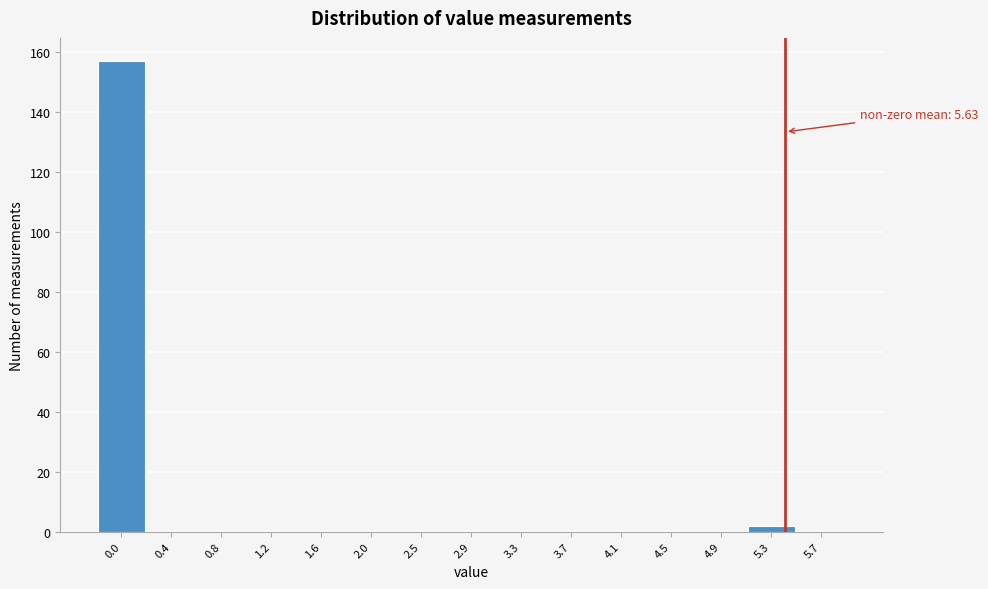

Reading right to left, transcribe all the data shown in this chart.

5.7=0	5.3=2	4.9=0	4.5=0	4.1=0	3.7=0	3.3=0	2.9=0	2.5=0	2.0=0	1.6=0	1.2=0	0.8=0	0.4=0	0.0=157